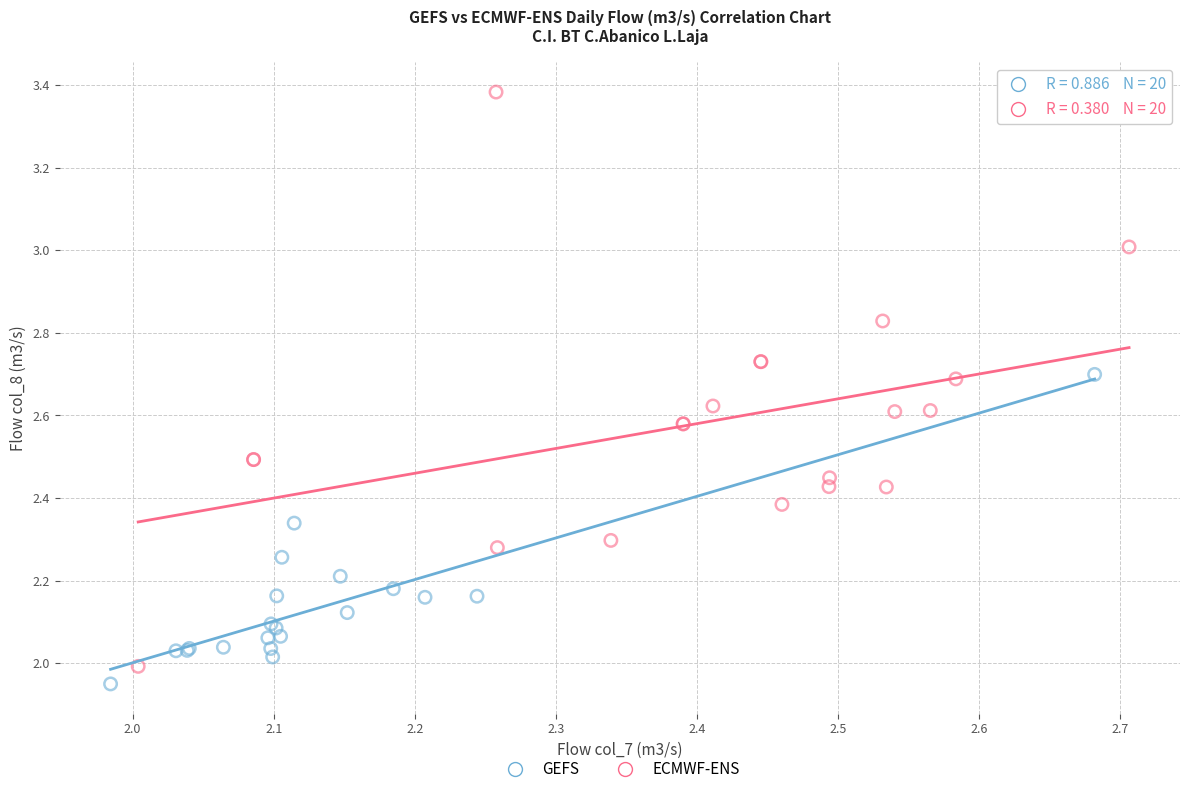

Which series contains the highest Y value?

ECMWF-ENS